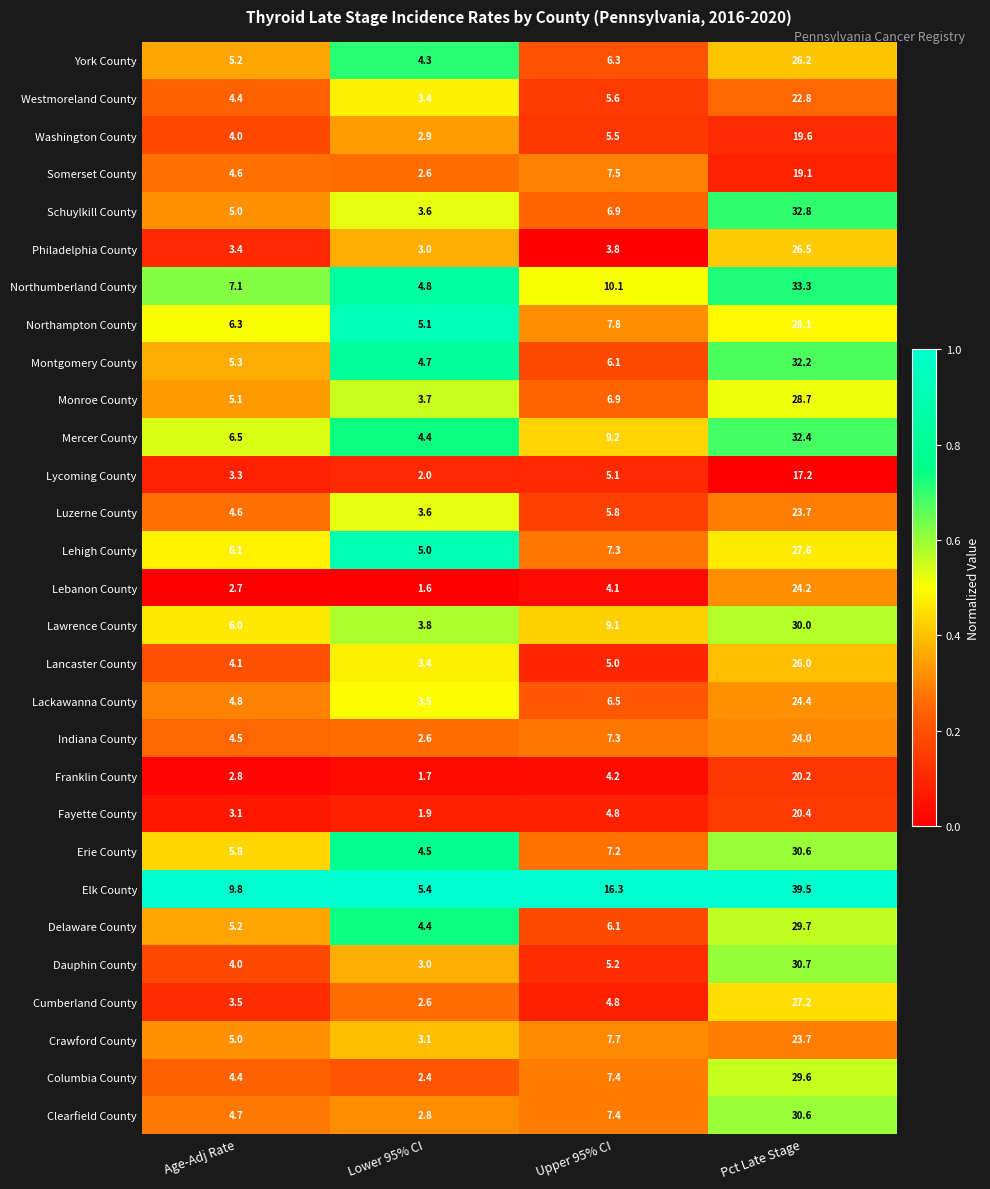

What is the approximate value of Montgomery County at Upper 95% CI?

6.1